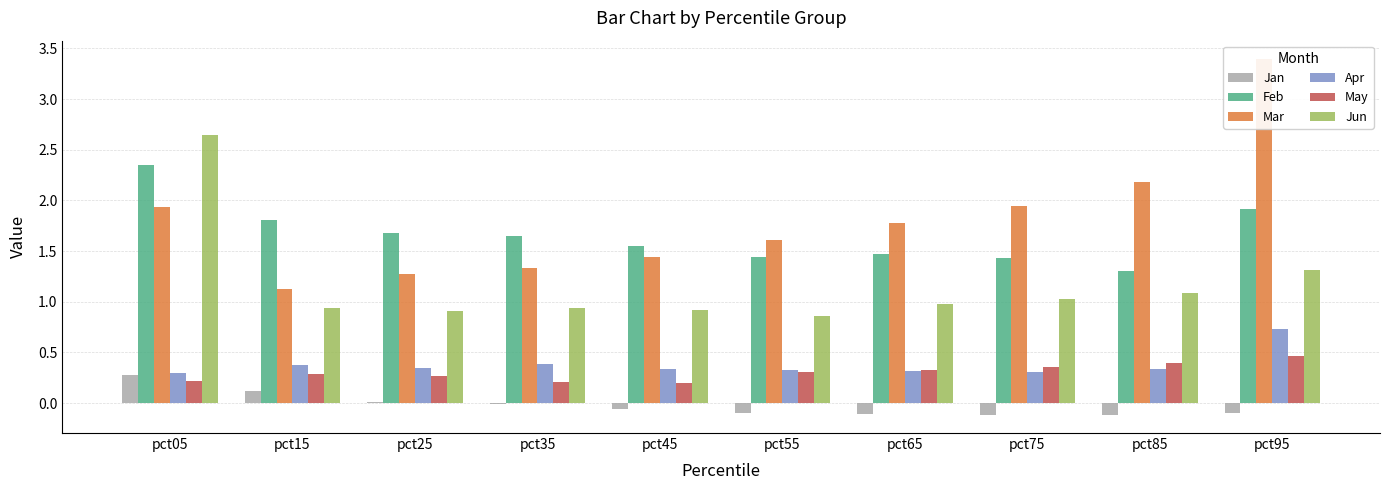

What value does the Feb series have at pct35?

1.6